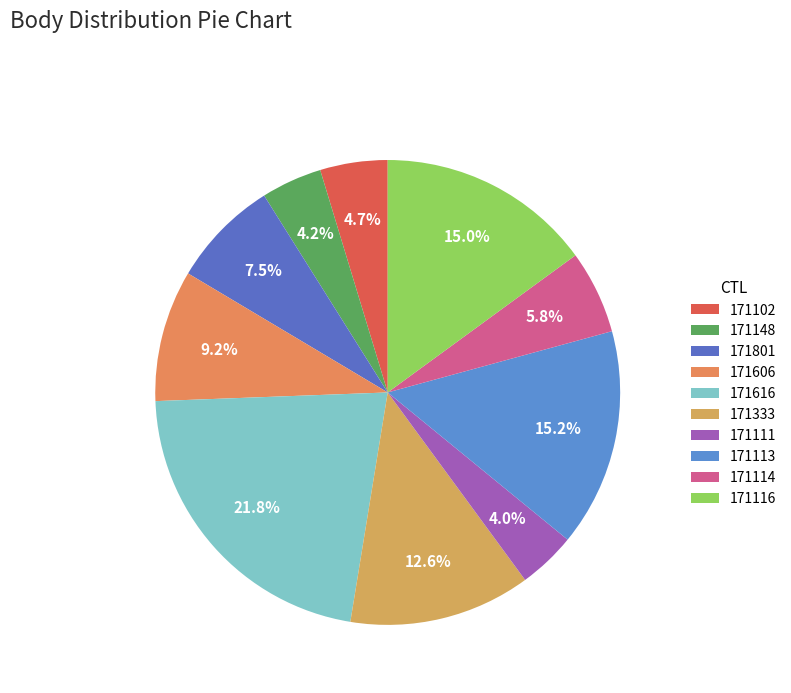

How many segments does this pie chart have?

10